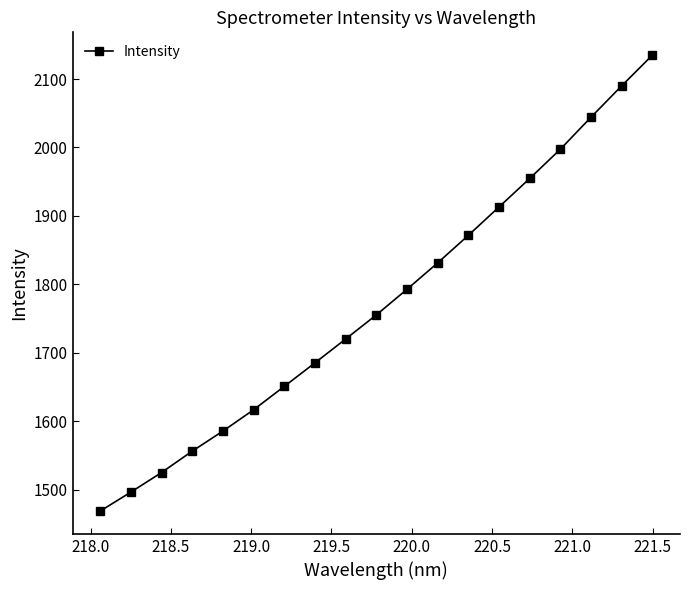

How many distinct data groups are displayed?

1